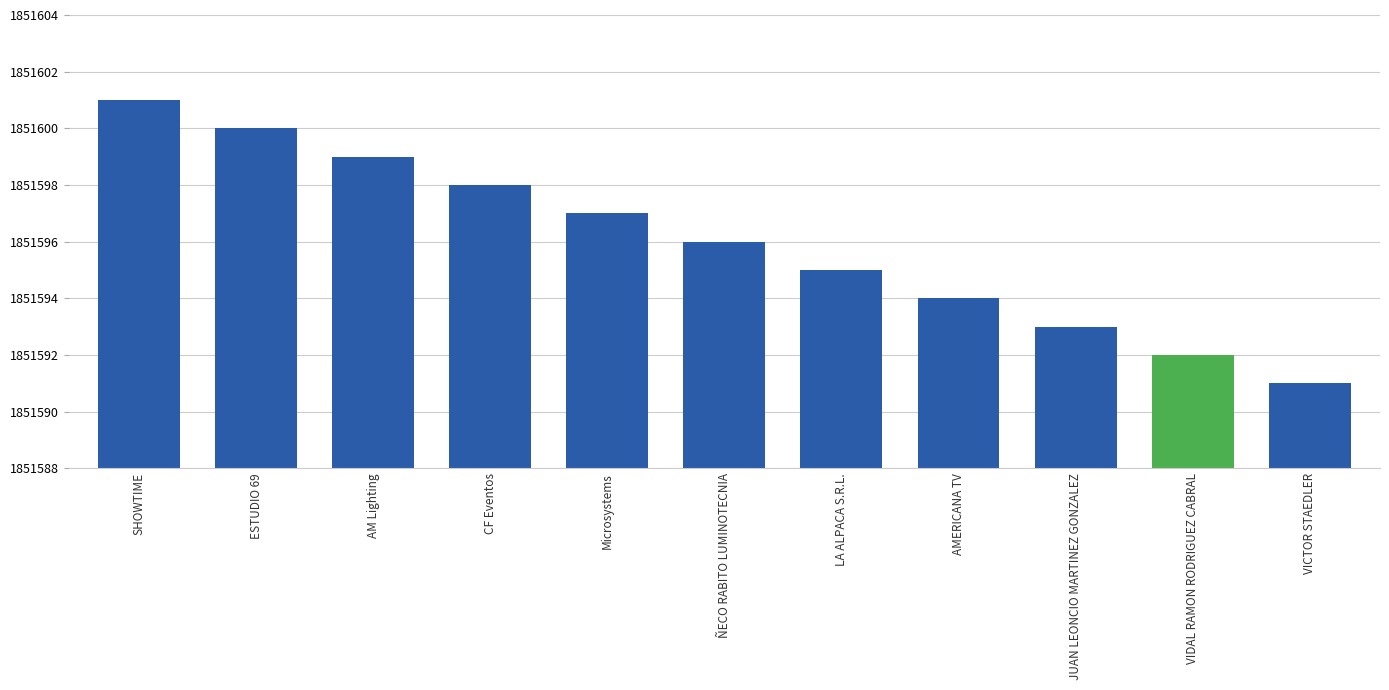

Rank the categories by value from highest to lowest.

SHOWTIME, ESTUDIO 69, AM Lighting, CF Eventos, Microsystems, ÑECO RABITO LUMINOTECNIA, LA ALPACA S.R.L., AMERICANA TV, JUAN LEONCIO MARTINEZ GONZALEZ, VIDAL RAMON RODRIGUEZ CABRAL, VICTOR STAEDLER